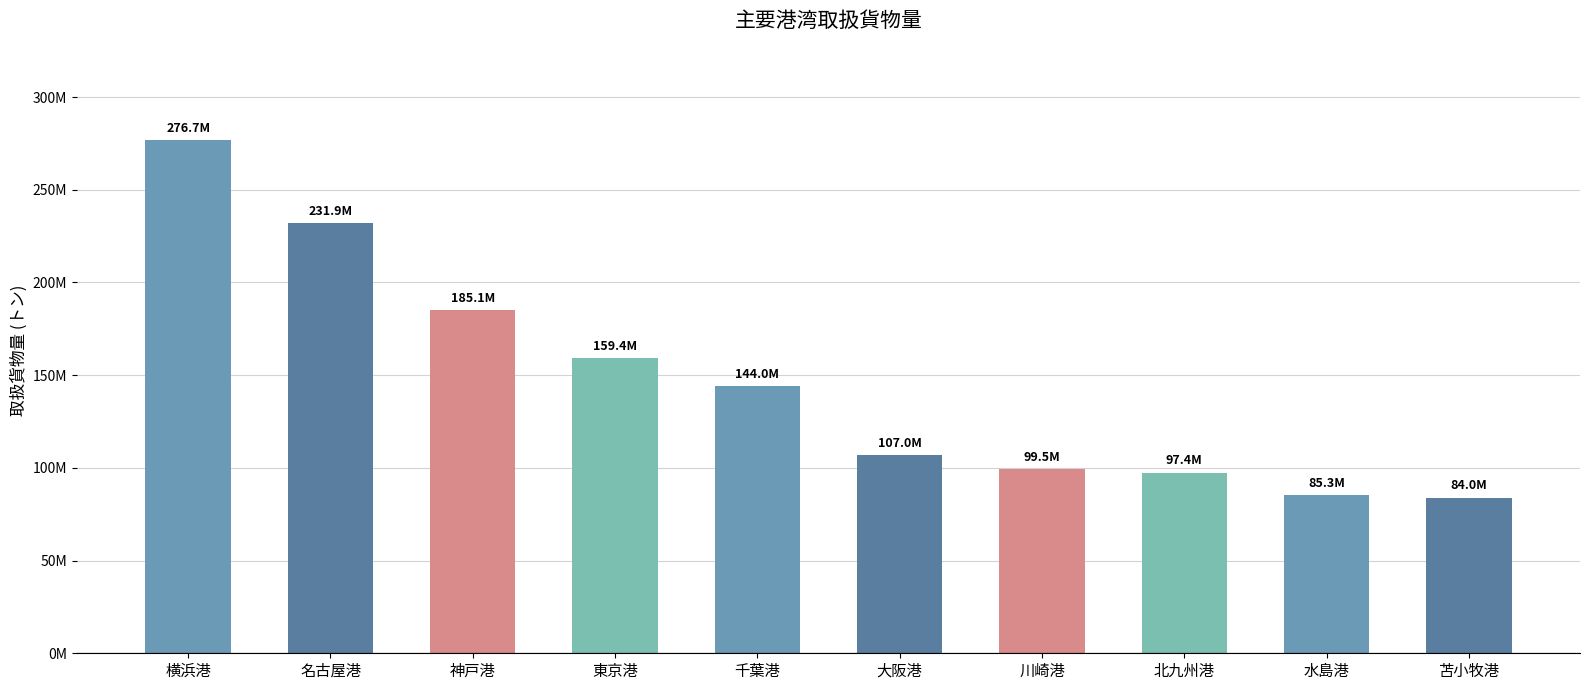

Is it true that the value at 千葉港 is 144038781?

True